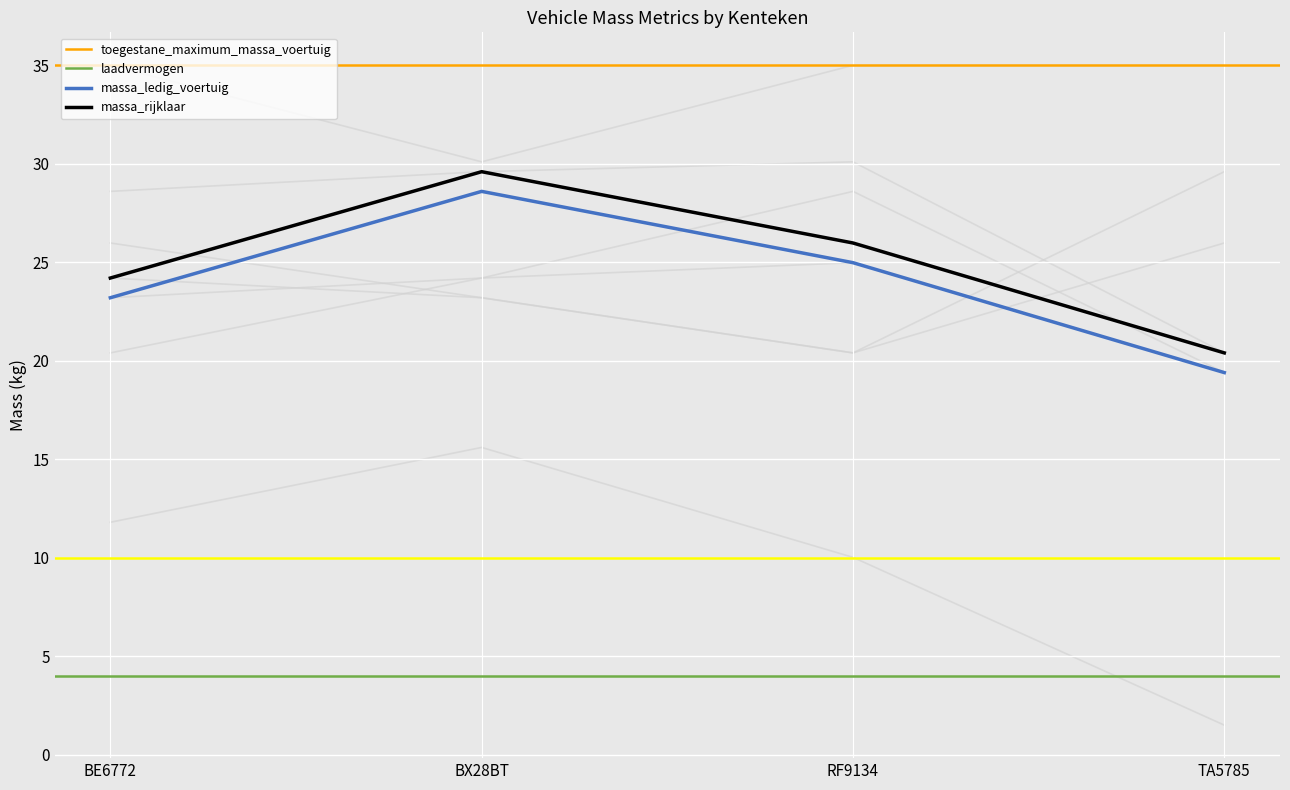

Which series has the largest range (max minus min)?

massa_ledig_voertuig